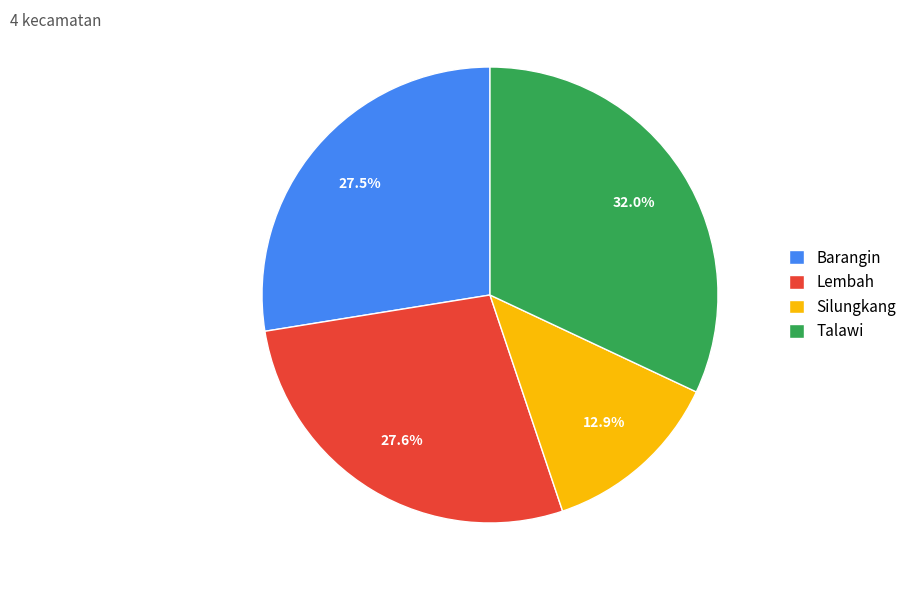

Which has a higher value, Lembah or Silungkang?

Lembah